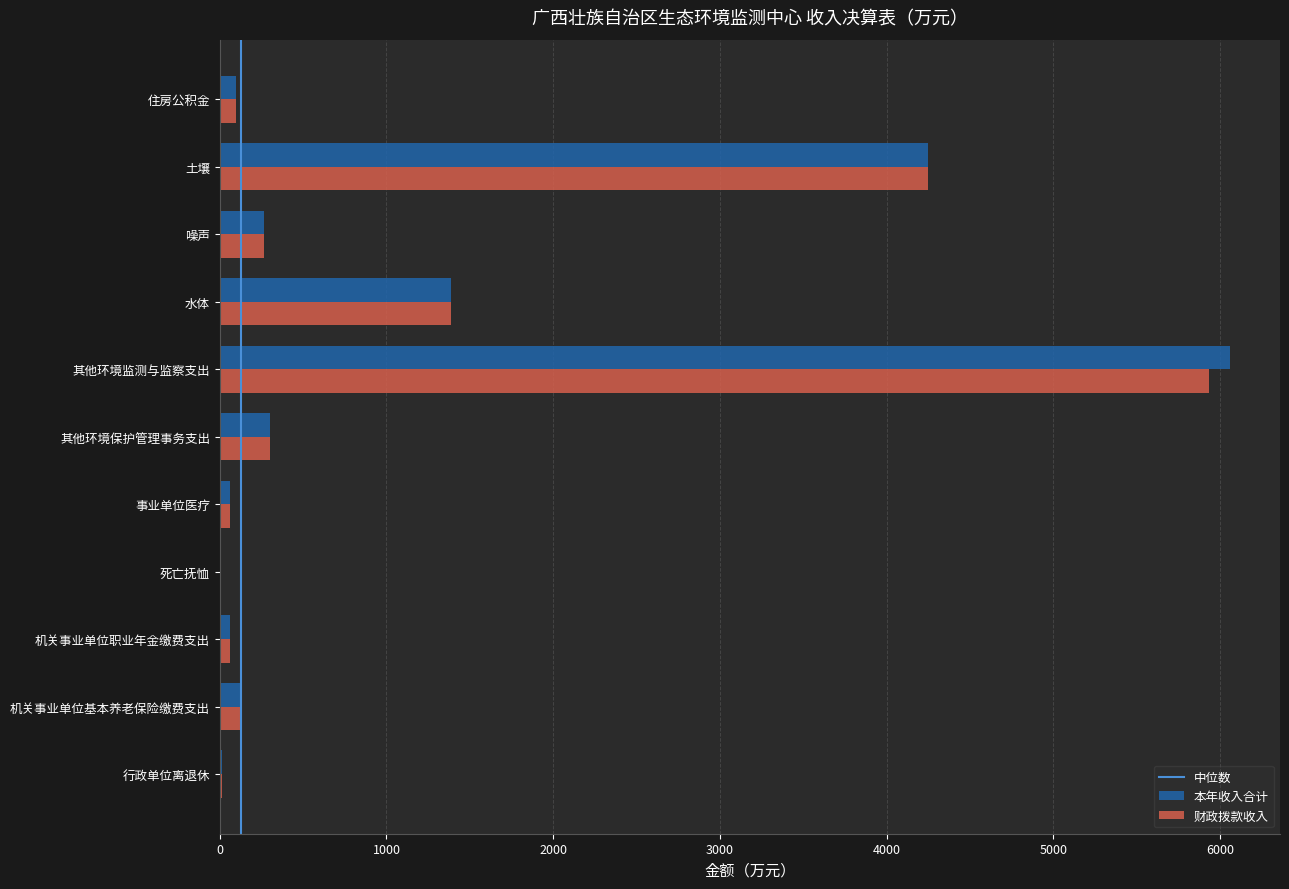

What is the sum of all 财政拨款收入 values?

12504.1